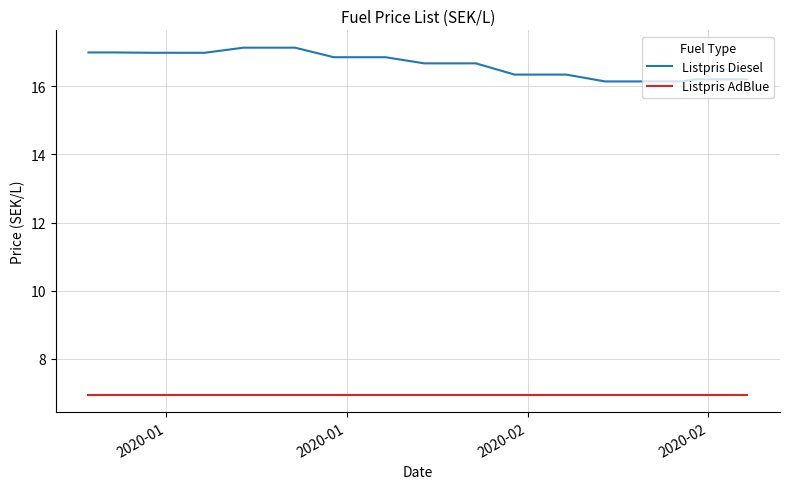

Does the chart display data point markers on the line(s)?

No